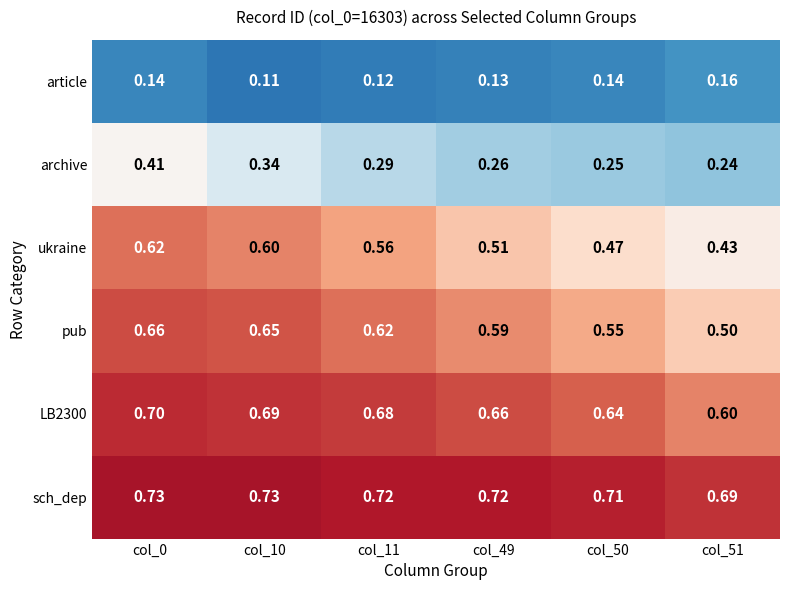

What is the difference between the highest and lowest values at col_10?

0.6